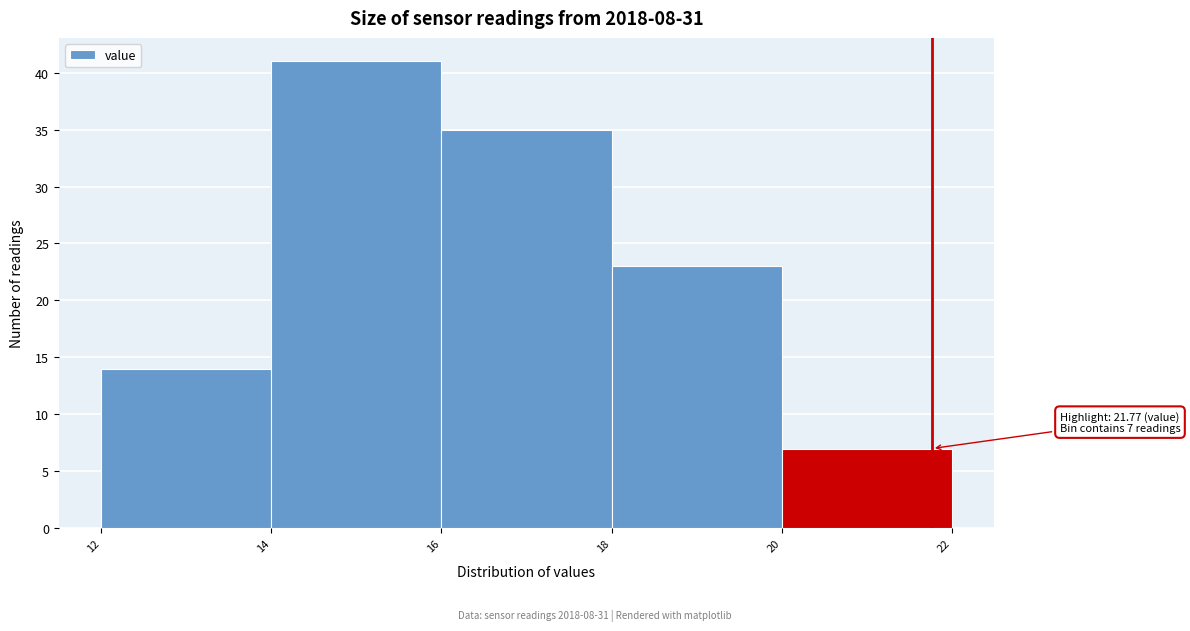

Which range on the x-axis has the tallest bar?

14 to 16